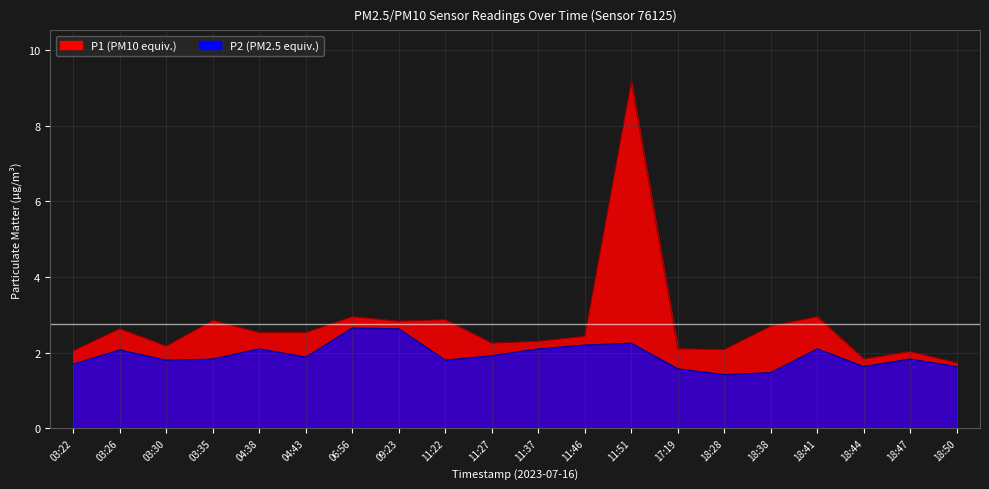

Rank the categories by P2 value from lowest to highest.

18:28, 18:38, 17:19, 18:44, 18:50, 03:22, 03:30, 11:22, 03:35, 18:47, 04:43, 11:27, 03:26, 04:38, 11:37, 18:41, 11:46, 11:51, 09:23, 06:56